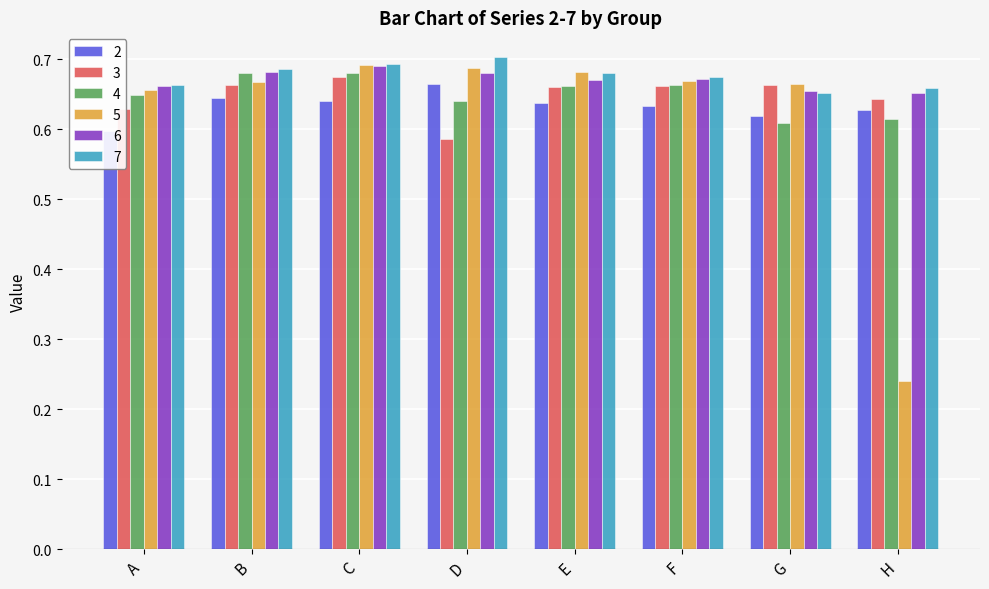

How many distinct data groups are displayed?

6